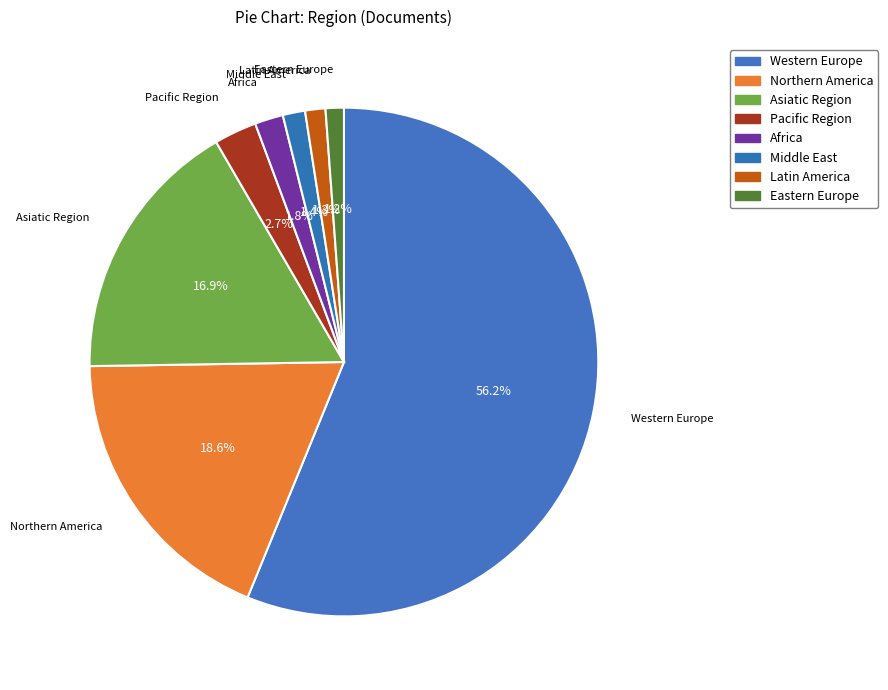

True or false: Latin America accounts for 11% of the total.

False